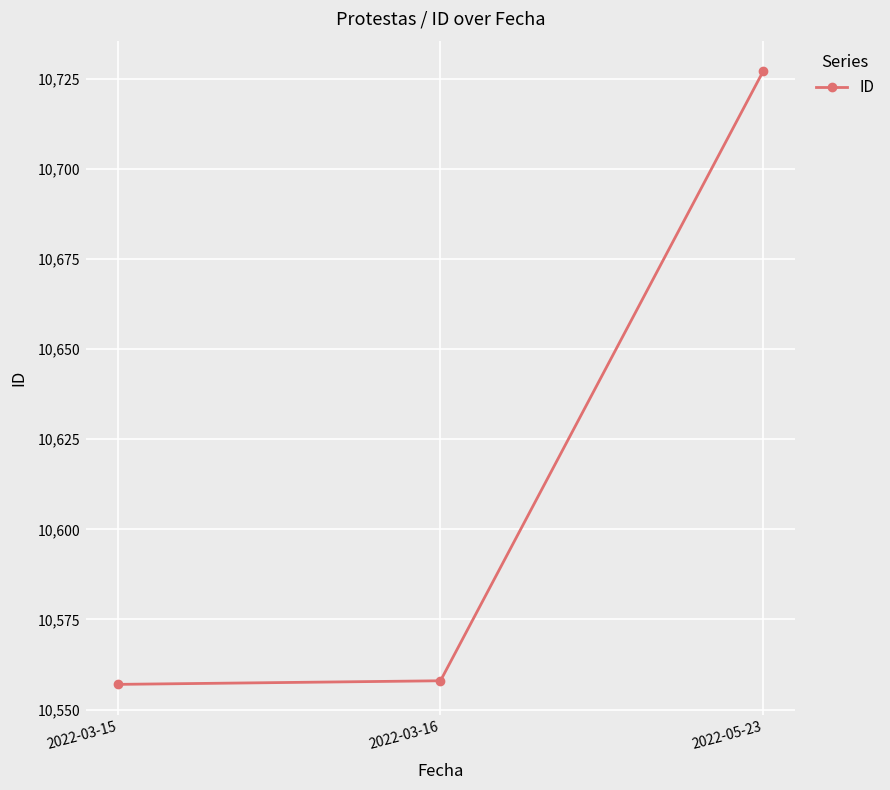

The value at 2022-03-15 is 18711. True or false?

False